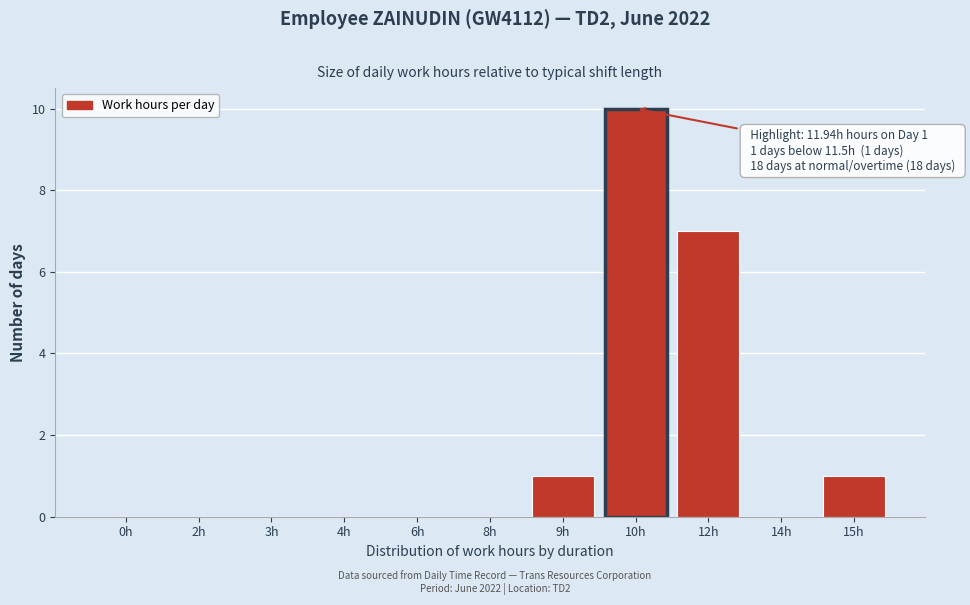

Reading right to left, what are all the values shown in this chart?

15h=1	14h=0	12h=7	10h=10	9h=1	8h=0	6h=0	4h=0	3h=0	2h=0	0h=0